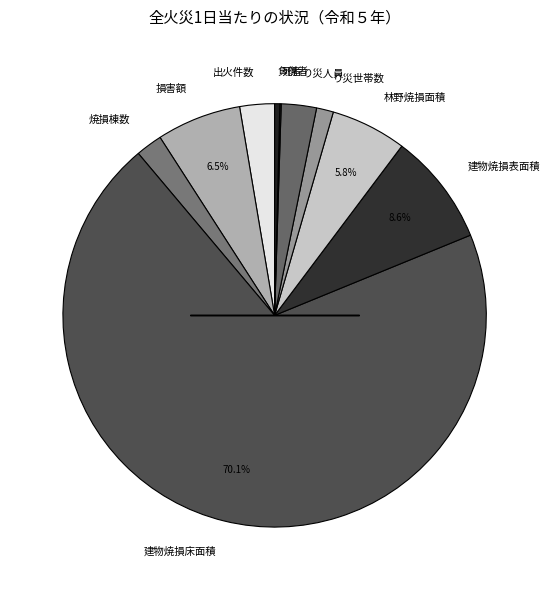

Which slice represents more than half of the pie?

建物焼損床面積